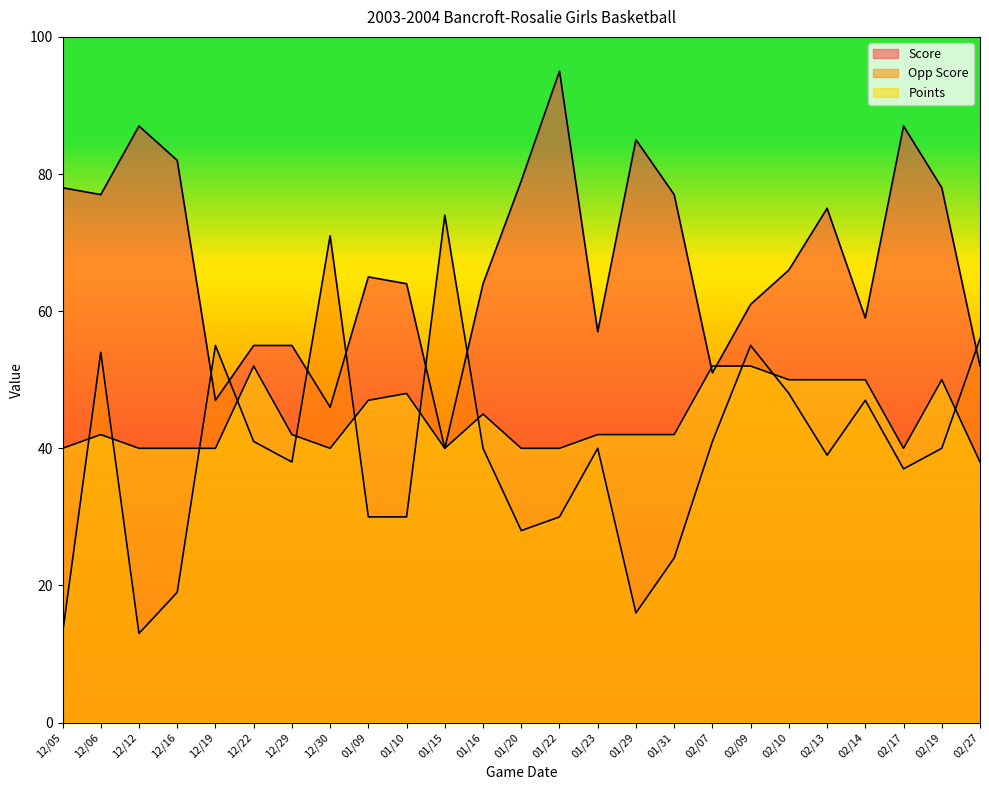

Which series has the widest spread of values?

Opp Score